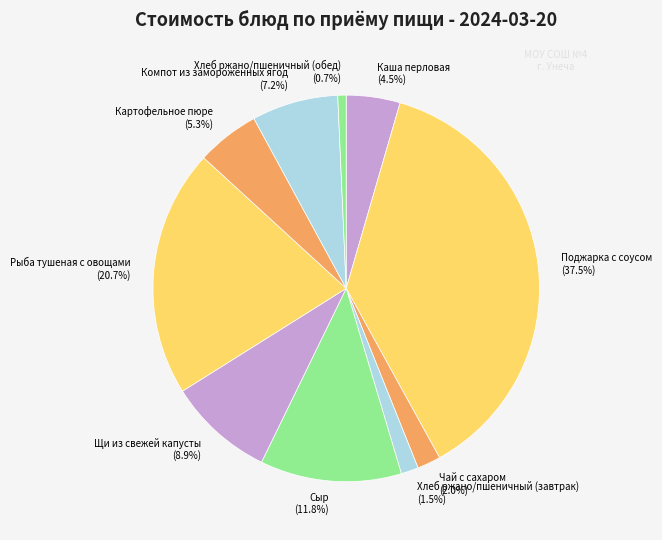

How many slices are in this pie chart?

10